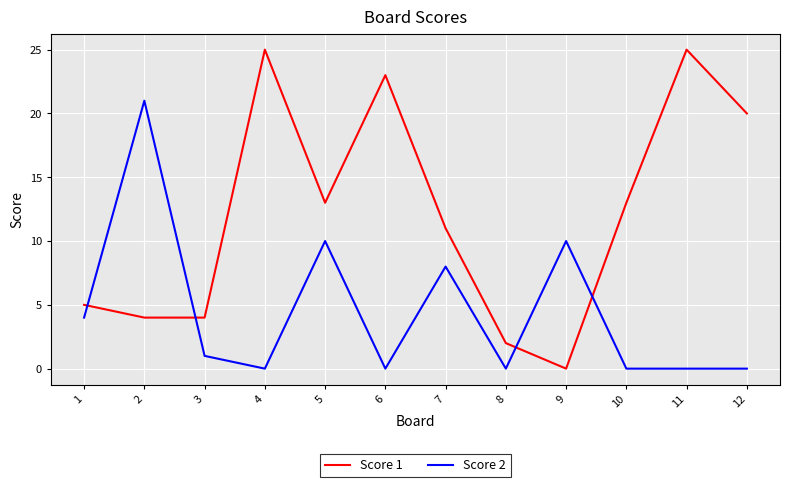

Reading left to right, extract all data points from this chart.

Score 1: 5	4	4	25	13	23	11	2	0	13	25	20
Score 2: 4	21	1	0	10	0	8	0	10	0	0	0